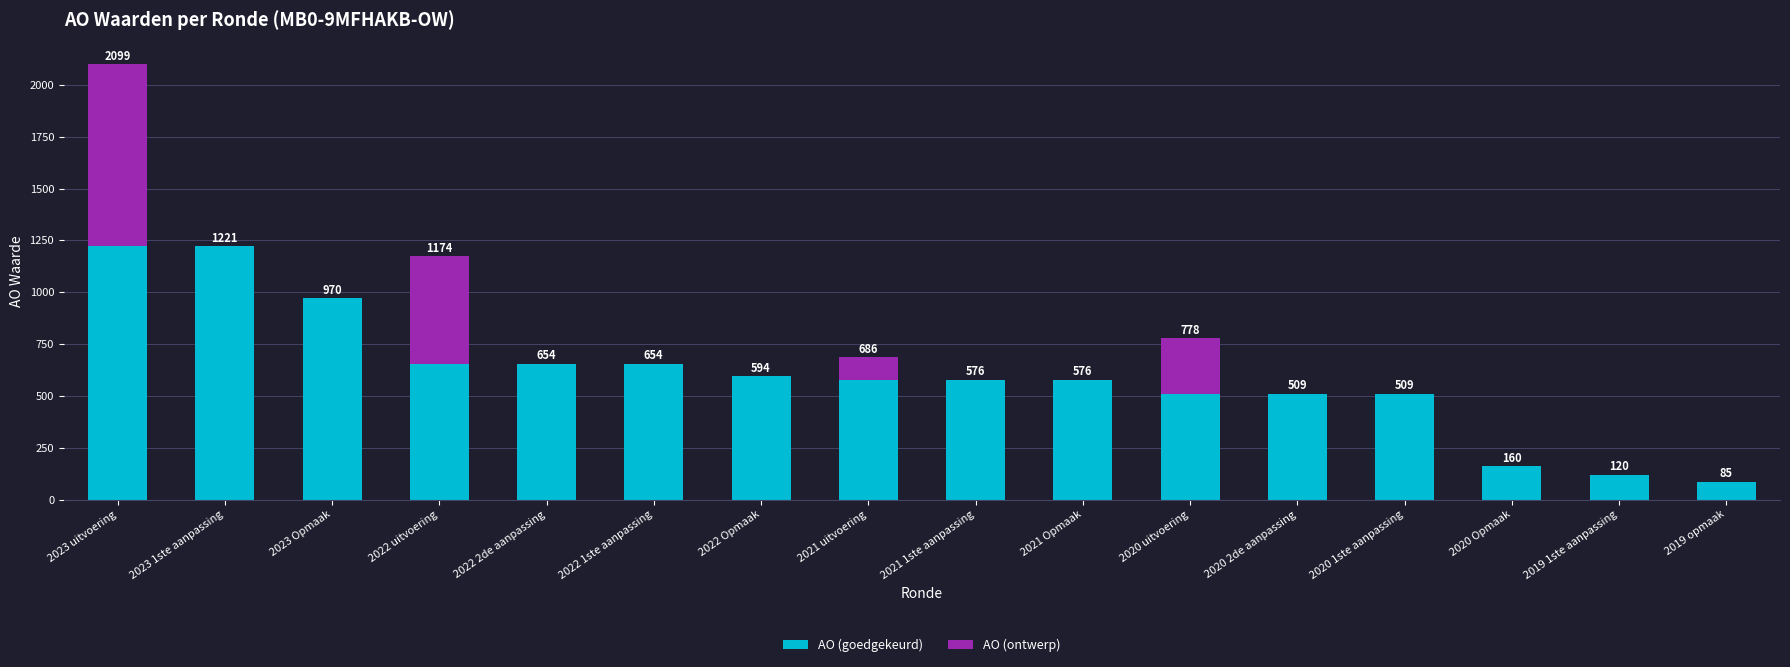

What value does the AO (goedgekeurd) series have at 2022 1ste aanpassing?

654